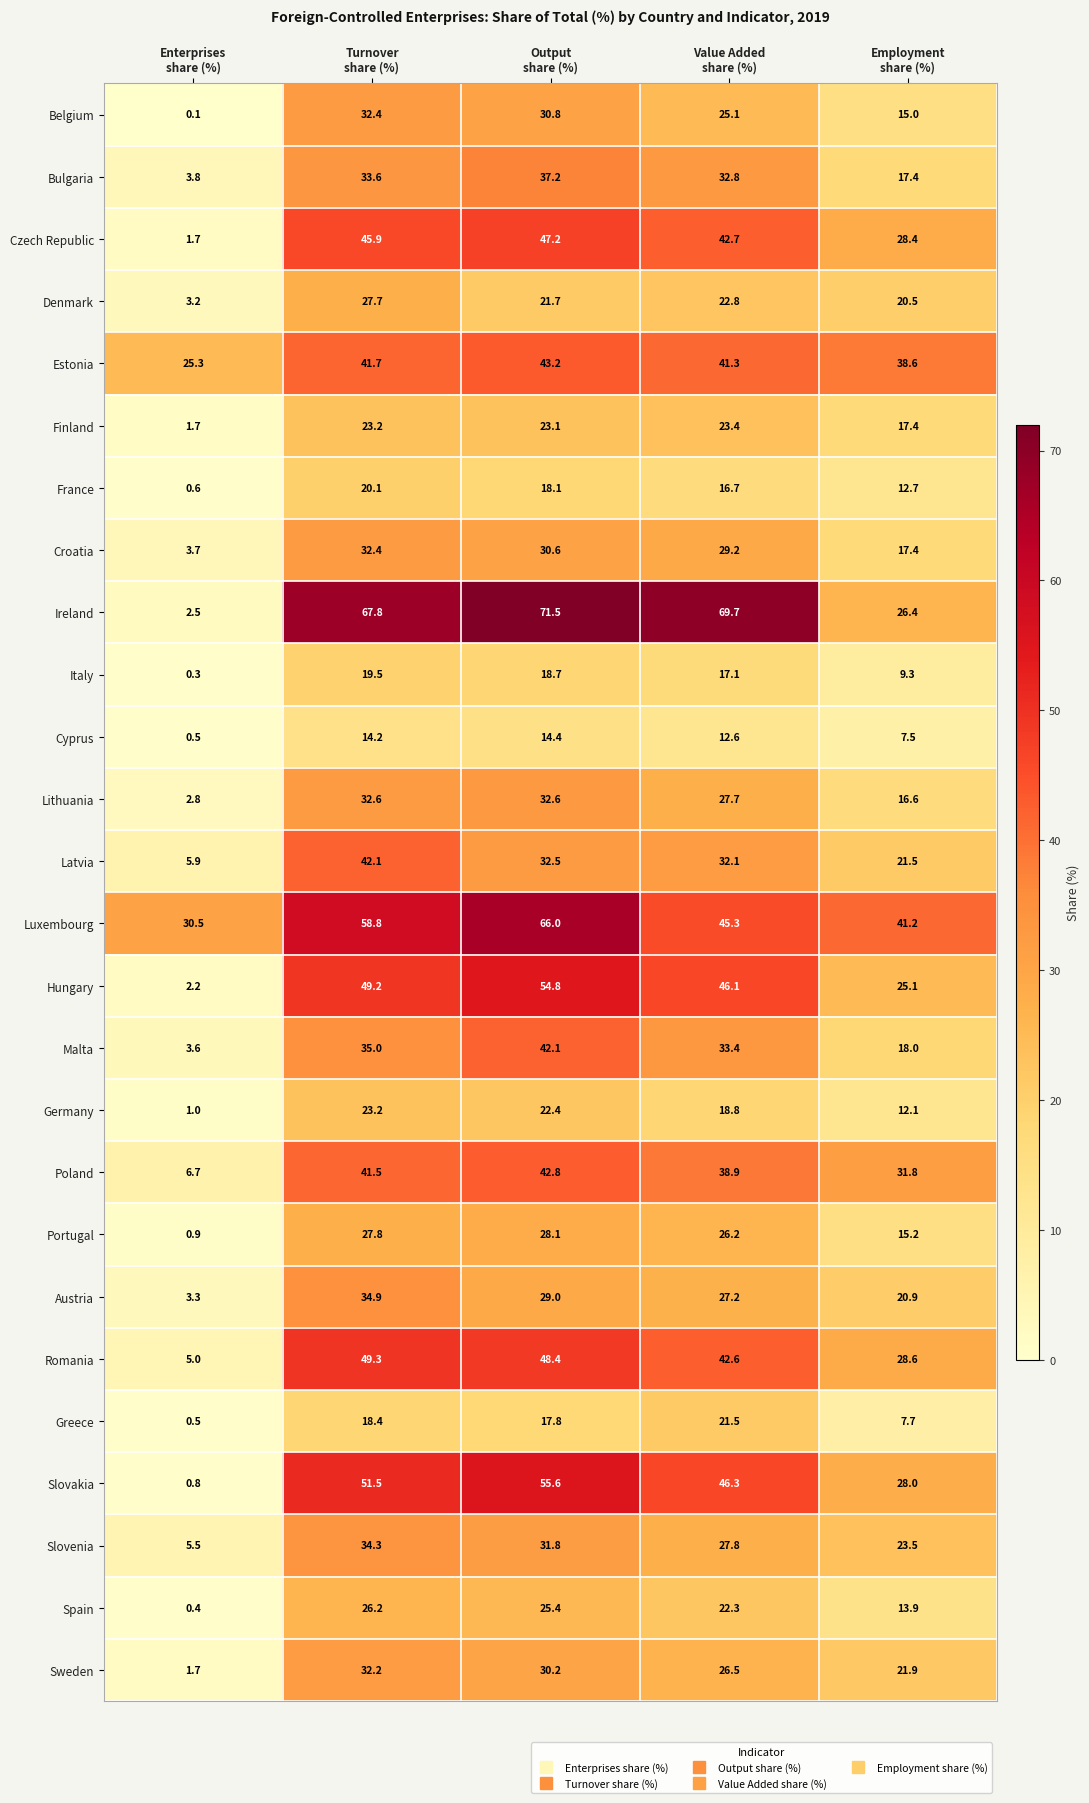

At how many categories does at least one series exceed 14?

5